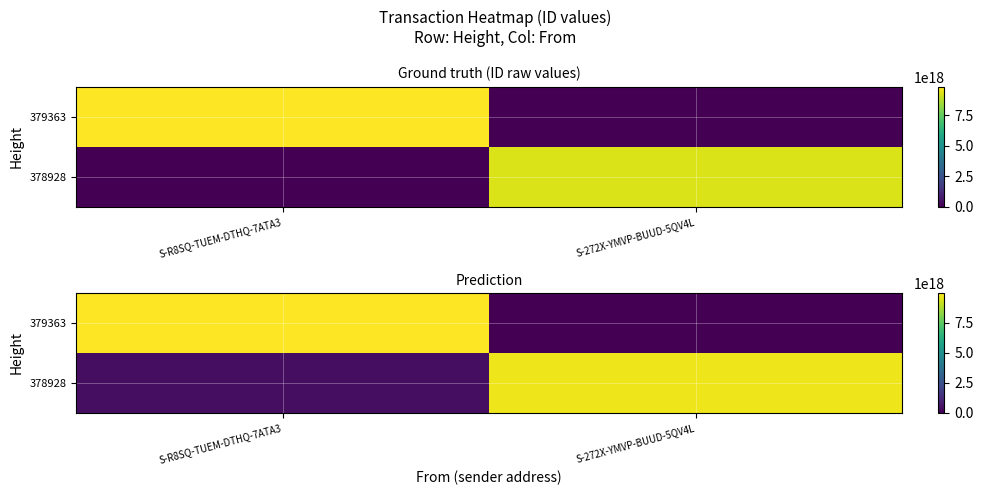

List the series in order of their overall mean, lowest first.

379363, 378928